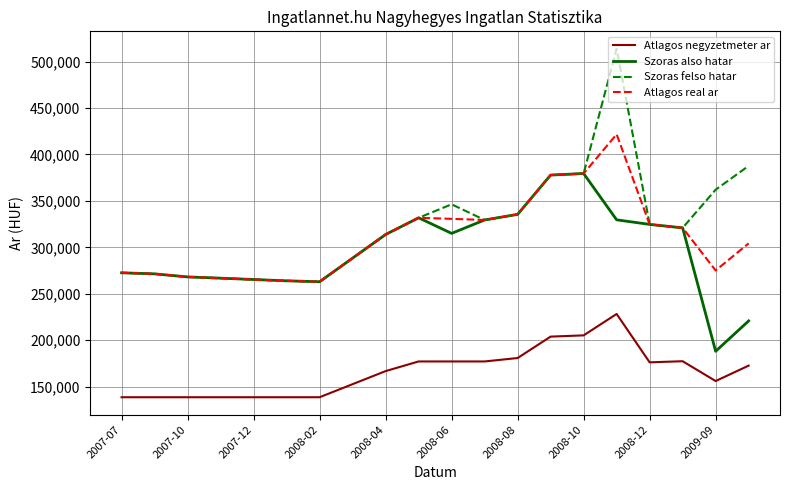

List the series in order of their peak value, lowest first.

Atlagos negyzetmeter ar, Szoras also hatar, Atlagos real ar, Szoras felso hatar